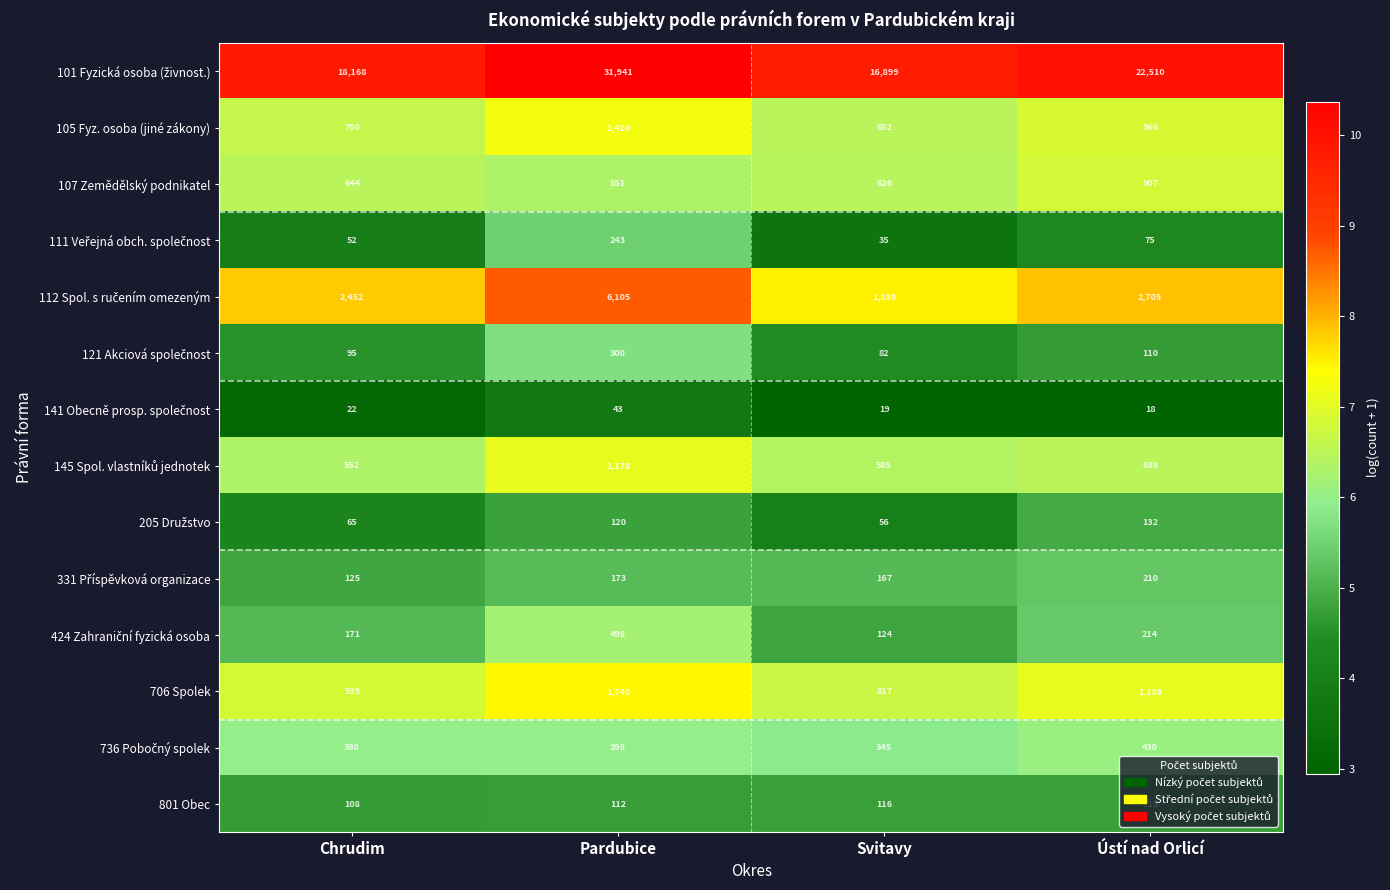

What is the difference between the second highest and second lowest values in the 105 Fyz. osoba (jiné zákony) series?

216